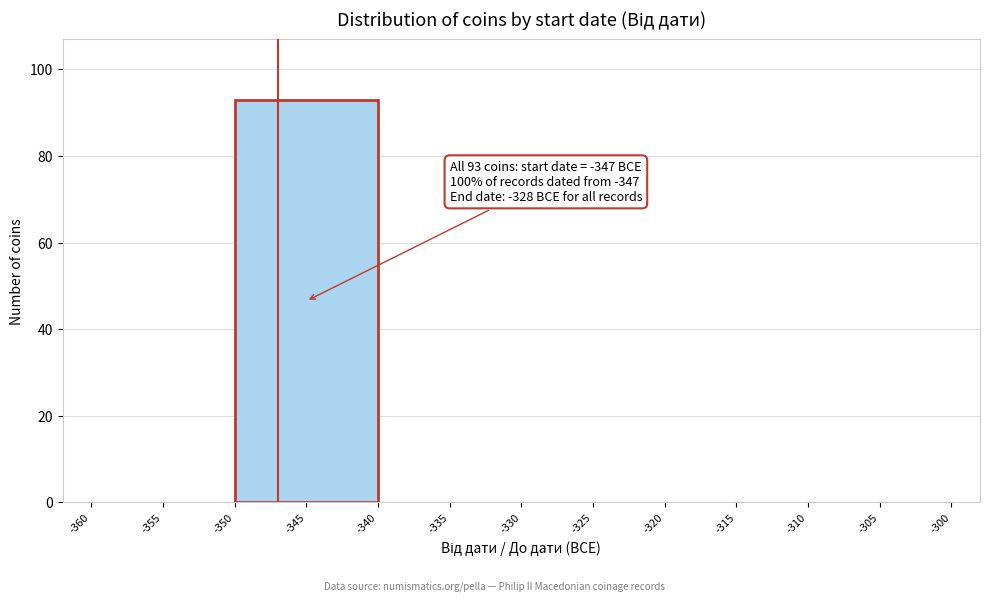

Over which range of the x-axis is the bar tallest?

-350 to -340